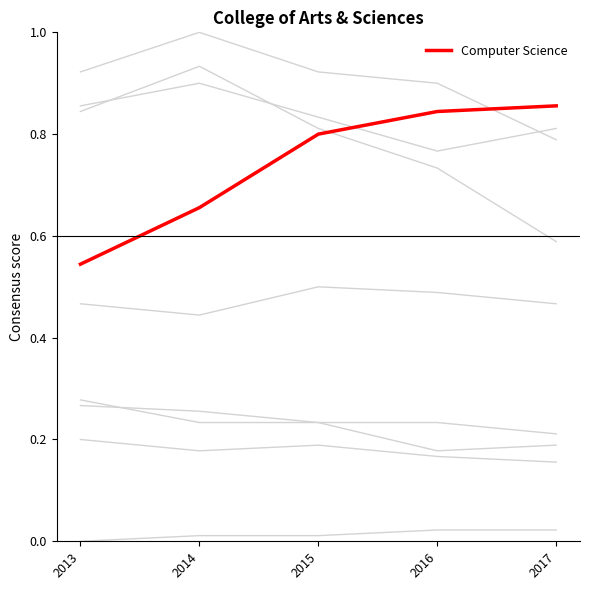

Rank the categories by value from highest to lowest.

2017, 2016, 2015, 2014, 2013